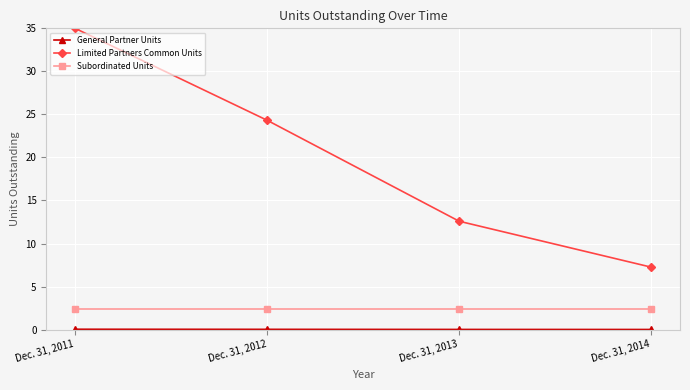

What is the approximate value of Limited Partners Common Units at Dec. 31, 2011?

35.0